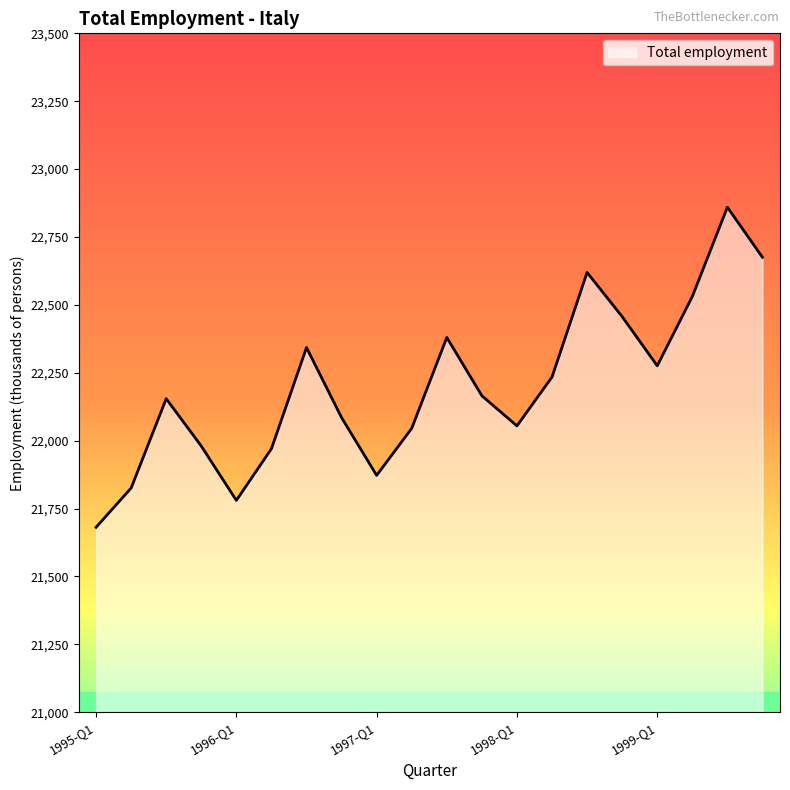

What is the difference between the maximum and minimum values?

1178.6